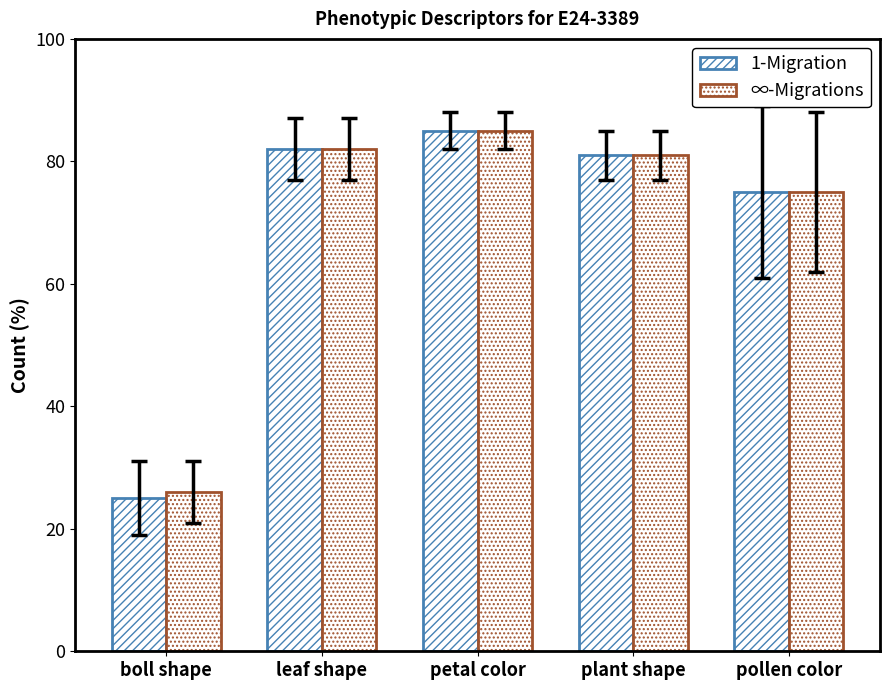

What is the label of the 3rd bar from the left?

petal color